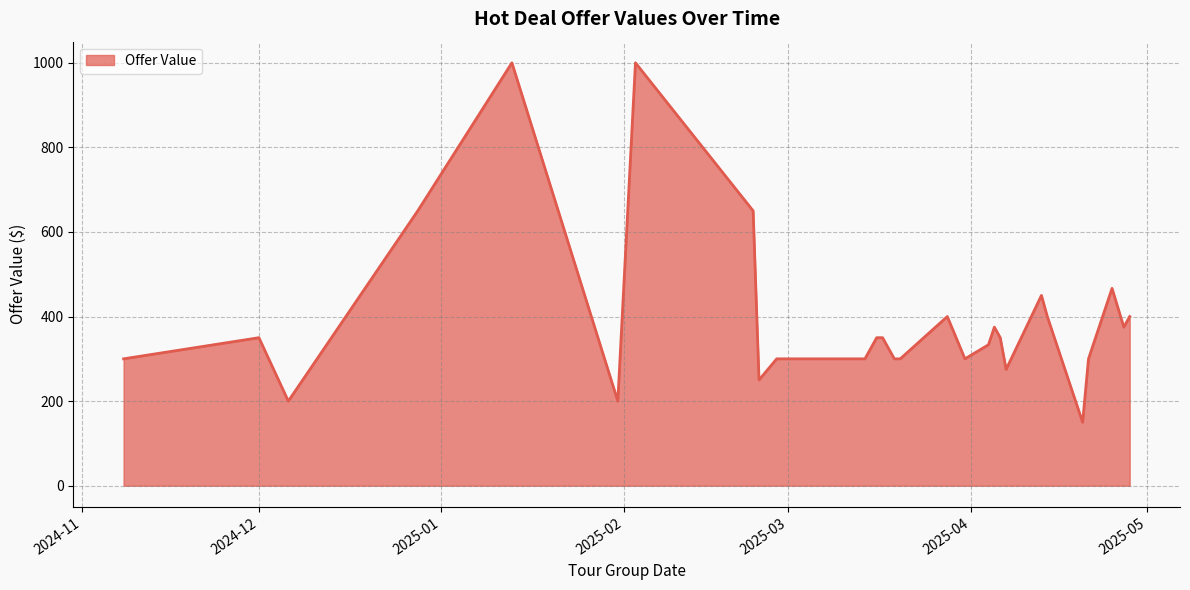

What is the smallest value displayed?

150.0